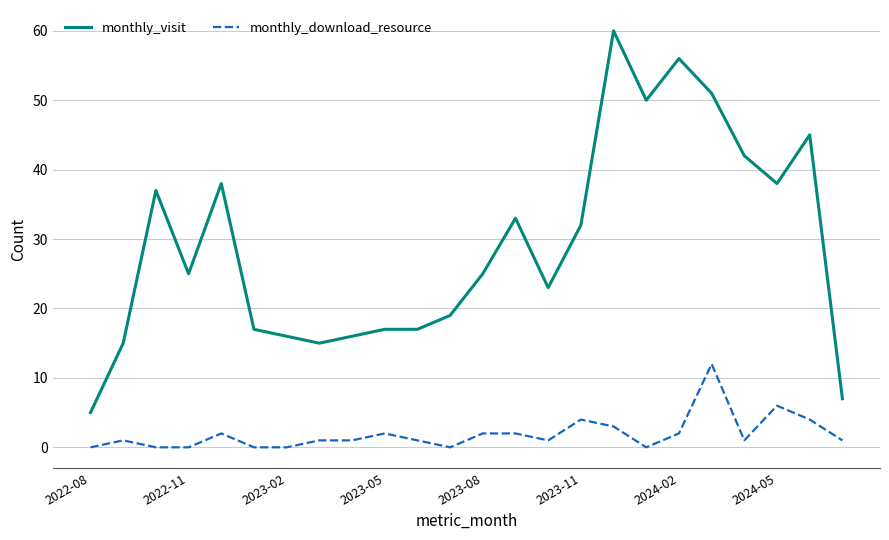

Does the chart display data point markers on the line(s)?

No